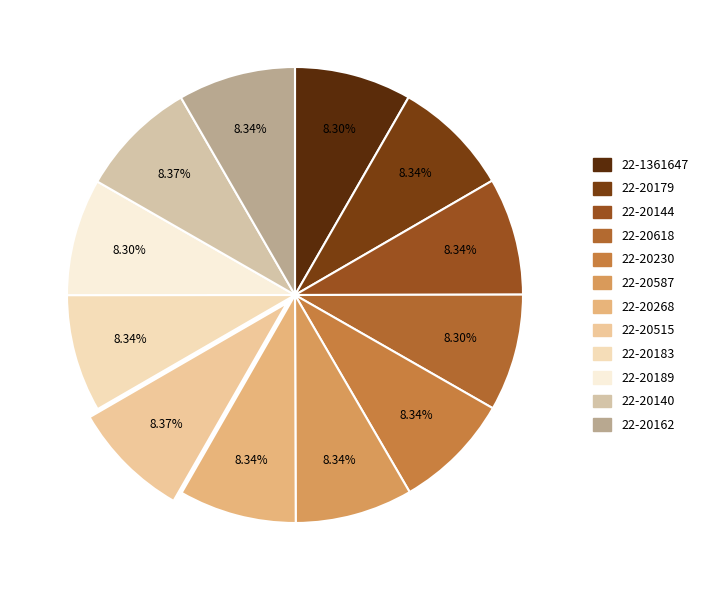

Rank the categories by value from lowest to highest.

22-1361647, 22-20189, 22-20618, 22-20183, 22-20268, 22-20179, 22-20144, 22-20587, 22-20162, 22-20230, 22-20140, 22-20515